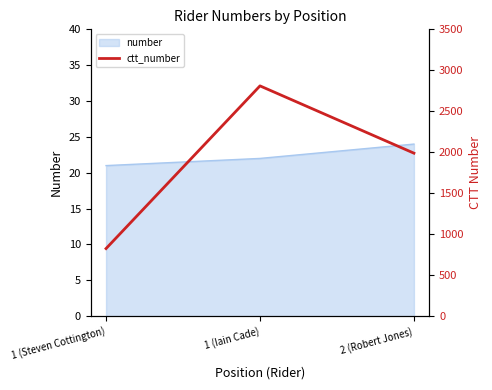

What is the difference between the second highest and minimum values?

1164